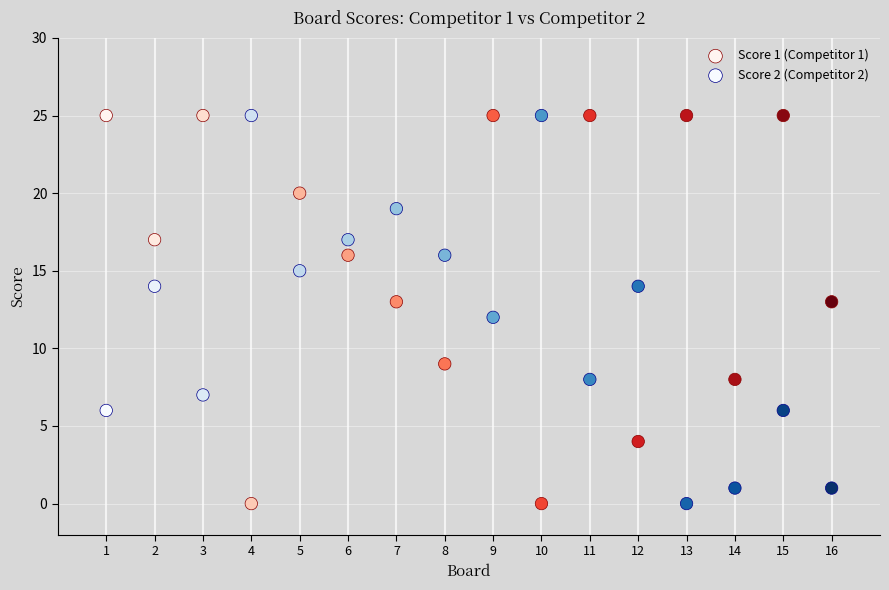

What is the X range (max minus min) for the scatter plot?

15